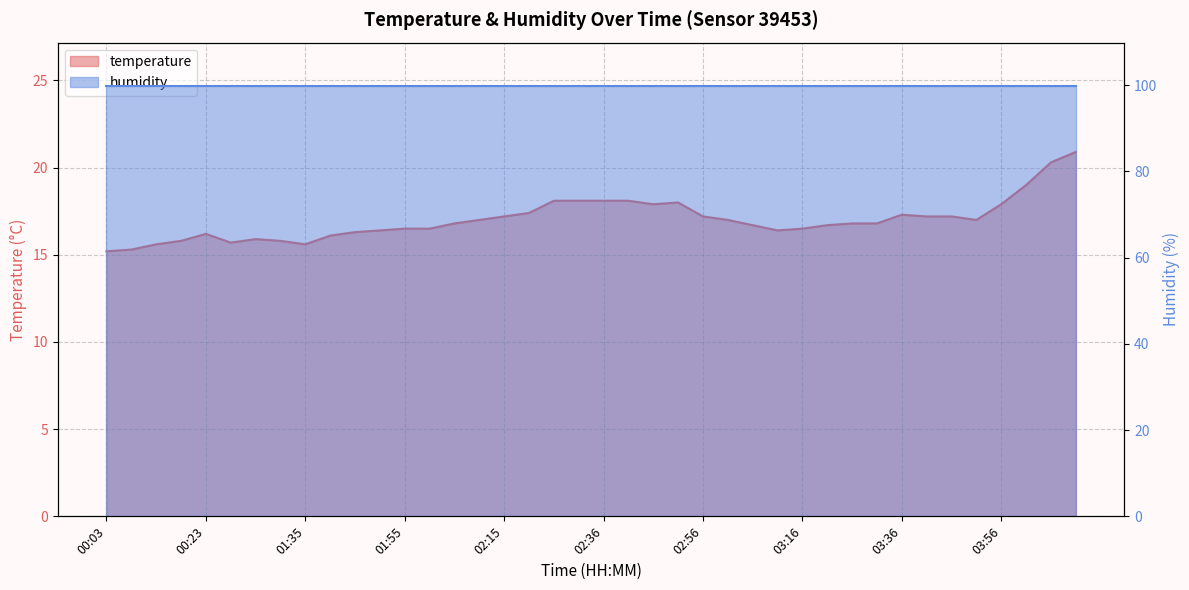

What is the sum of the values at 04:11 and 01:25?

36.8